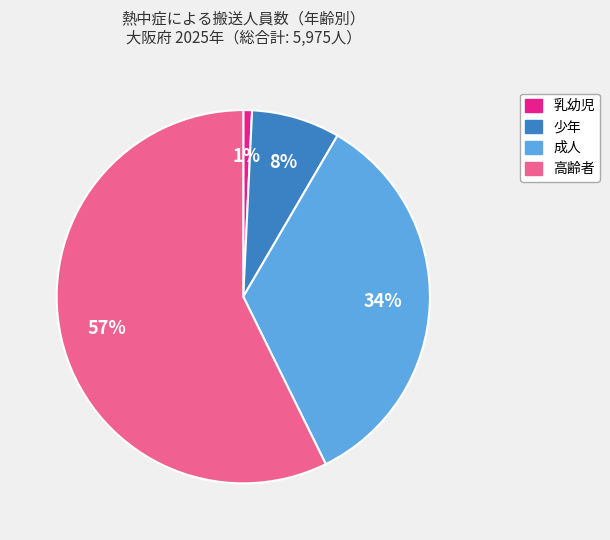

What is the majority slice?

高齢者